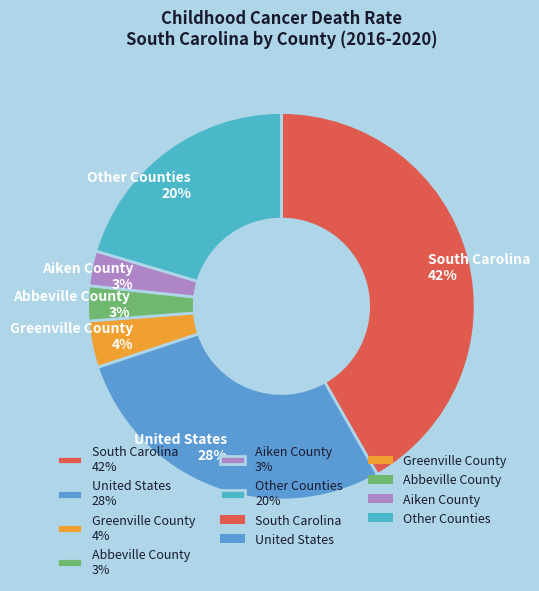

How many slices are in this pie chart?

6